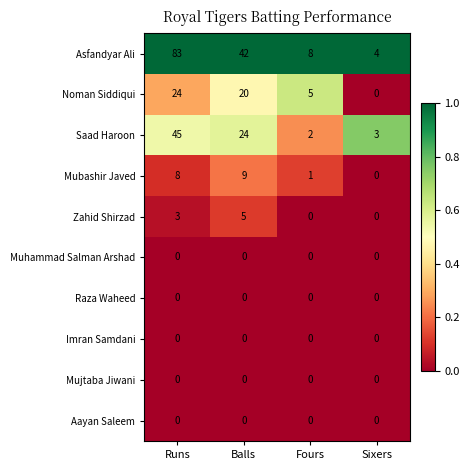

At which category is the sum across all series the highest?

Runs